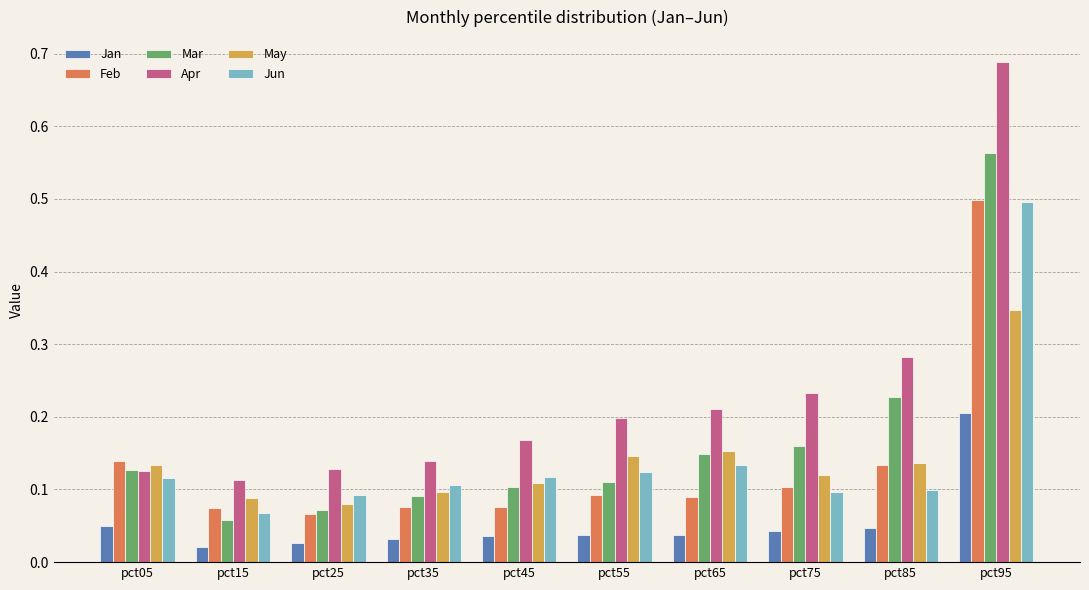

Is the value of Feb at pct65 greater than the value of Mar at pct15?

Yes